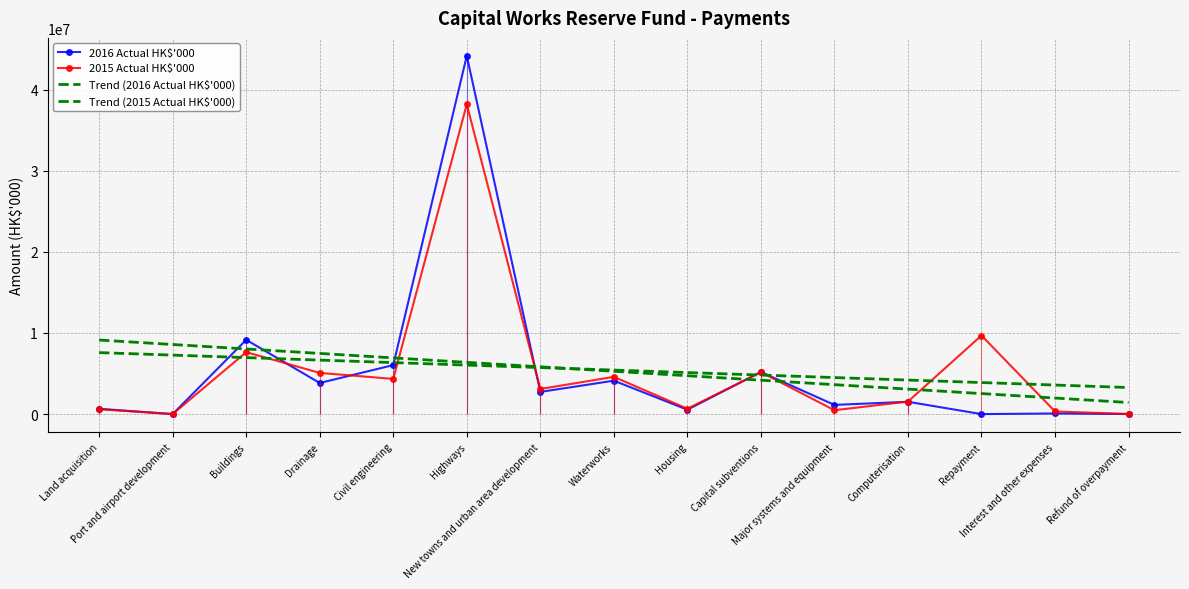

The value of Trend (2016 Actual HK$'000) at Buildings is 8028991.1. True or false?

True